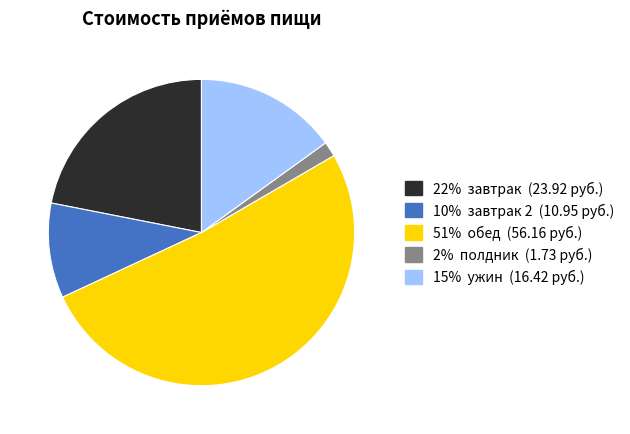

How many segments does this pie chart have?

5